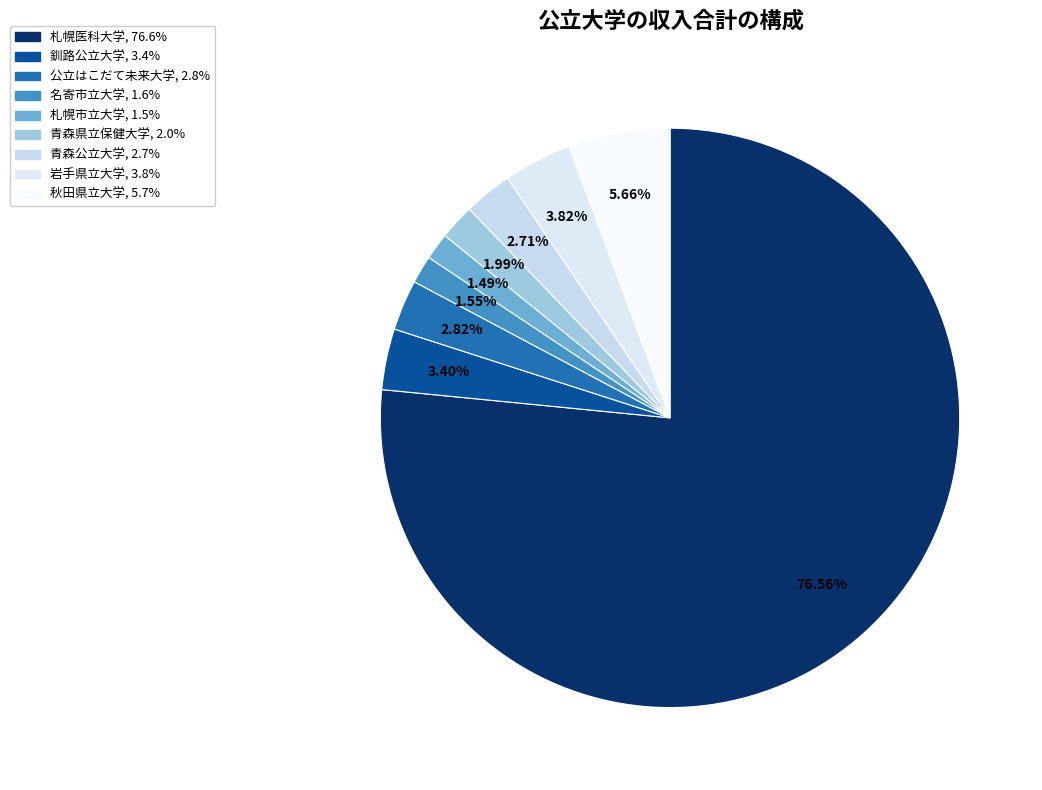

What percentage do 名寄市立大学 and 秋田県立大学 together represent?

7.2%